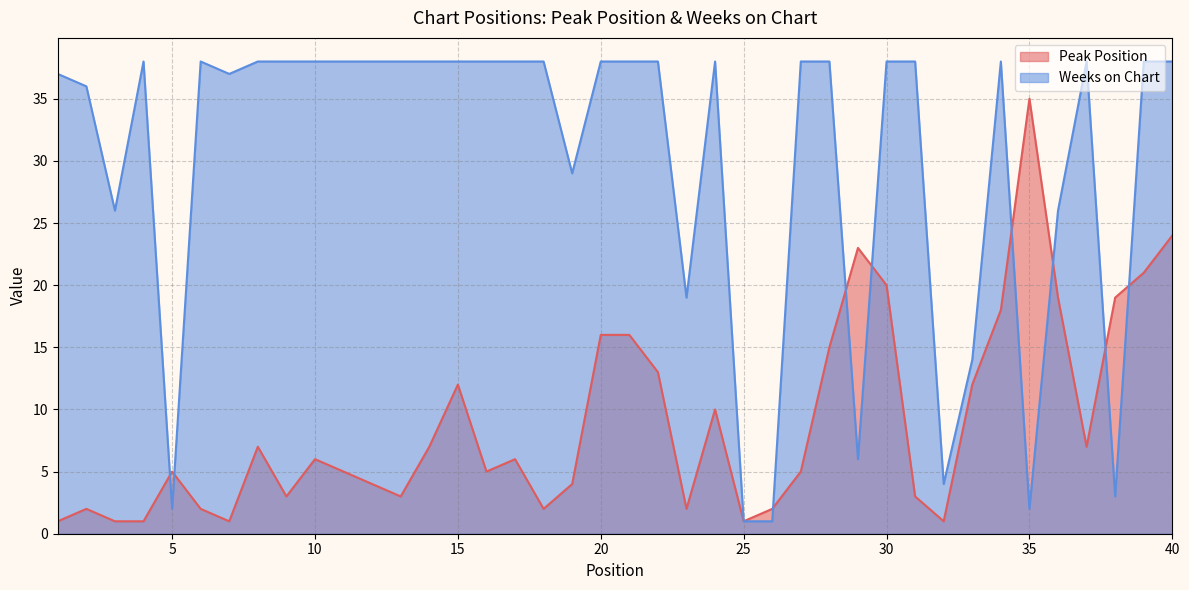

Reading right to left, extract all data points from this chart.

Peak Position: 40=24	39=21	38=19	37=7	36=19	35=35	34=18	33=12	32=1	31=3	30=20	29=23	28=15	27=5	26=2	25=1	24=10	23=2	22=13	21=16	20=16	19=4	18=2	17=6	16=5	15=12	14=7	13=3	12=4	11=5	10=6	9=3	8=7	7=1	6=2	5=5	4=1	3=1	2=2	1=1
Weeks on Chart: 40=38	39=38	38=3	37=38	36=26	35=2	34=38	33=14	32=4	31=38	30=38	29=6	28=38	27=38	26=1	25=1	24=38	23=19	22=38	21=38	20=38	19=29	18=38	17=38	16=38	15=38	14=38	13=38	12=38	11=38	10=38	9=38	8=38	7=37	6=38	5=2	4=38	3=26	2=36	1=37